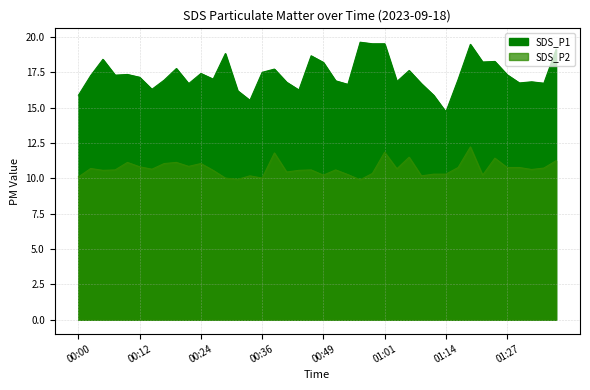

What is the sum of the SDS_P1 values at 01:29 and 00:05?

35.2